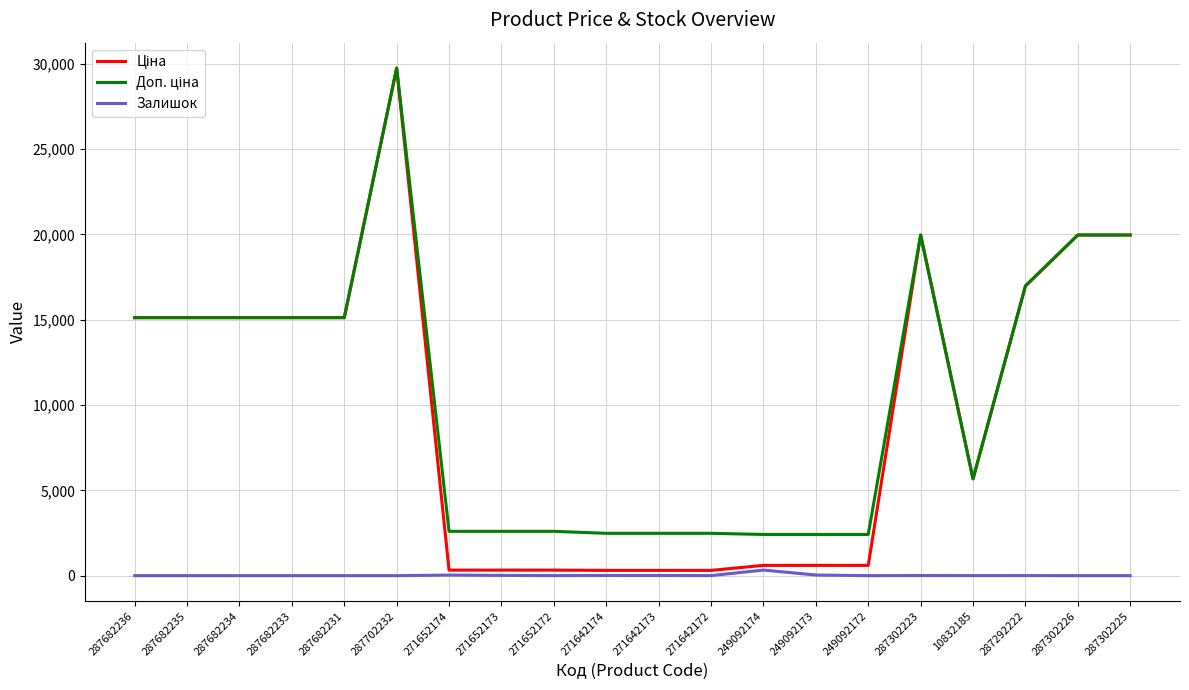

The Залишок series shows 0.0 at 287302225. True or false?

True